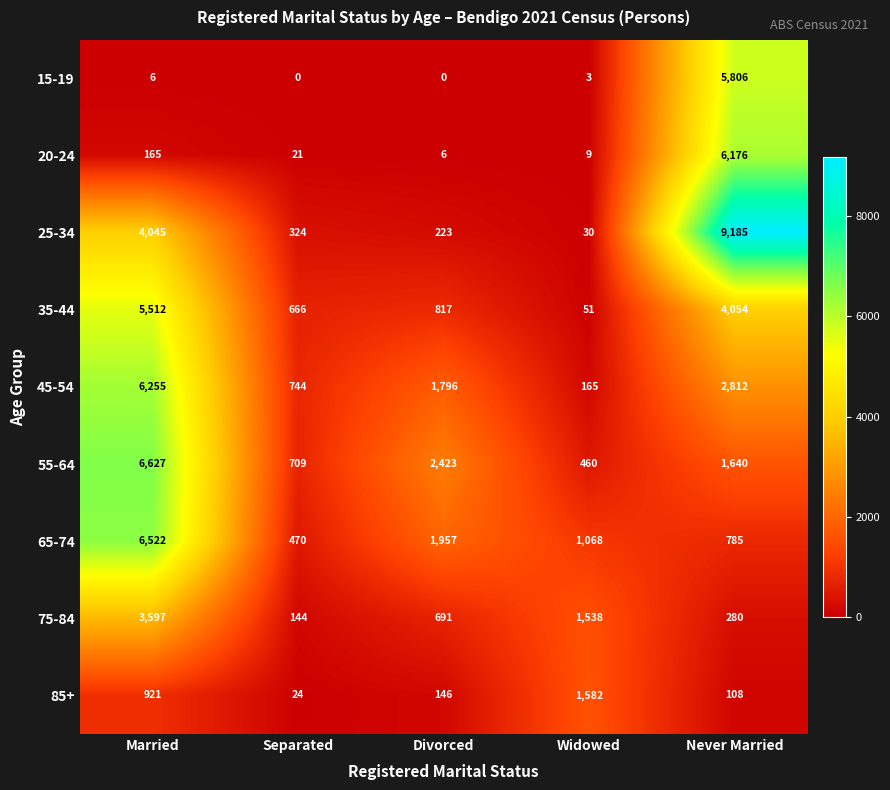

What is the maximum value for 15-19?

5806